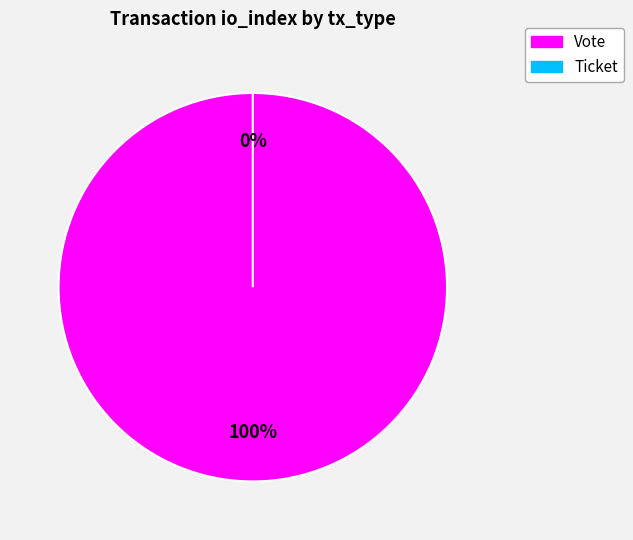

The Vote slice represents 100% of the pie. True or false?

True